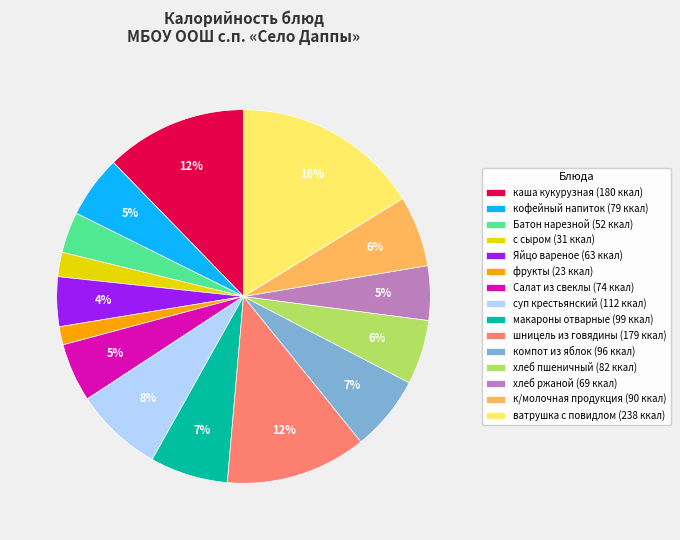

Does каша кукурузная represent more than half of the total?

No